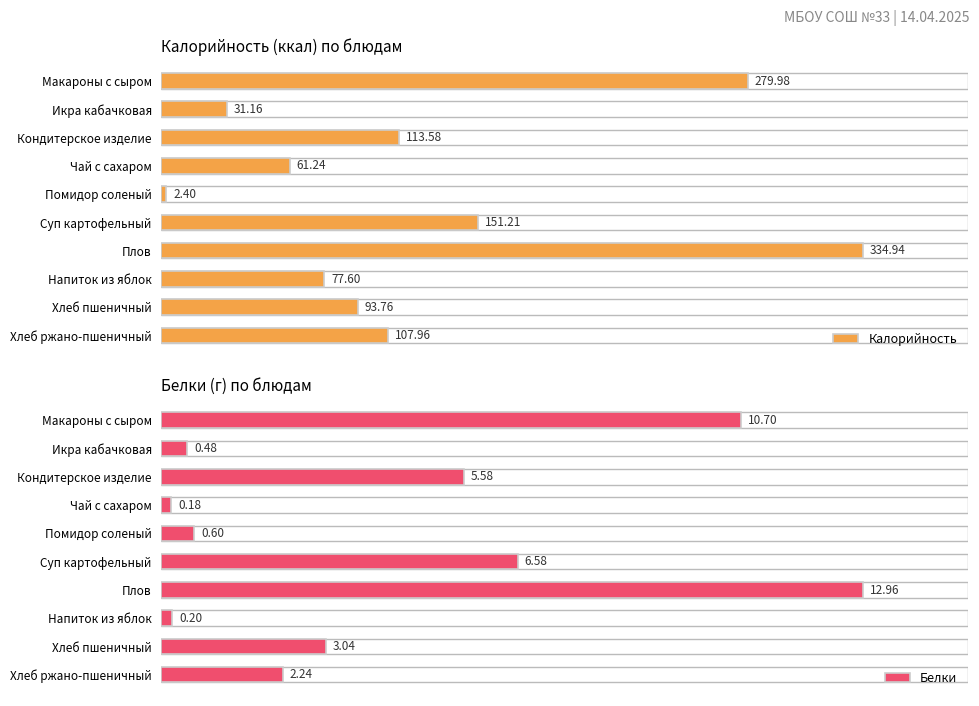

How many categories are shown in the chart?

10